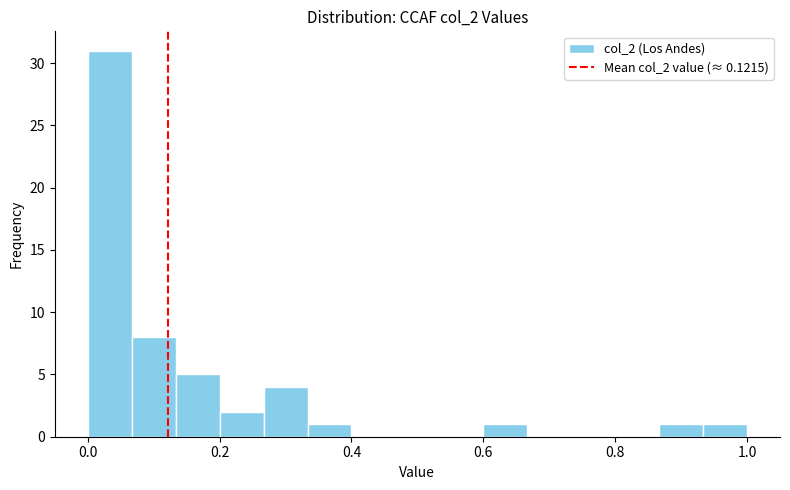

Around what value on the x-axis is the tallest bar? Give the approximate position of its centre, as read against the axis.

0.04